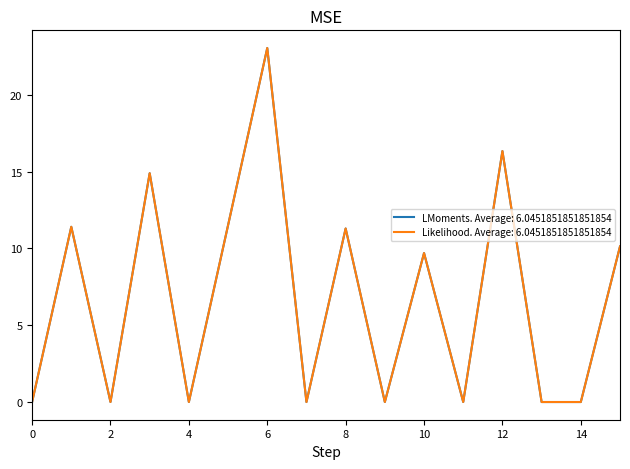

How many lines are shown in the chart?

2